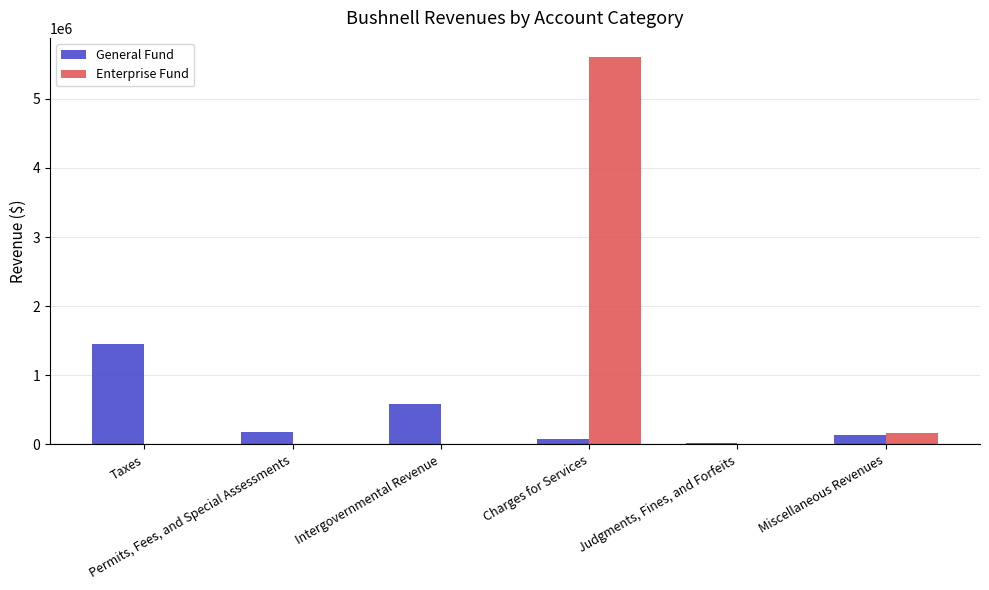

Is it true that Enterprise Fund equals 3060332 at Intergovernmental Revenue?

False